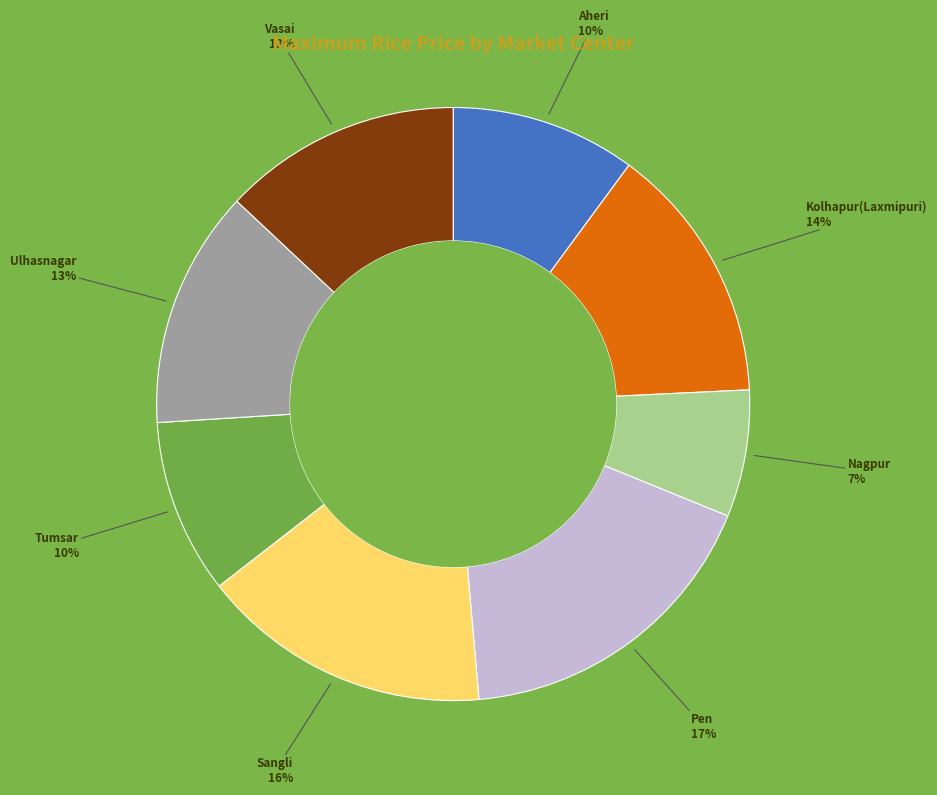

How many segments does this pie chart have?

8